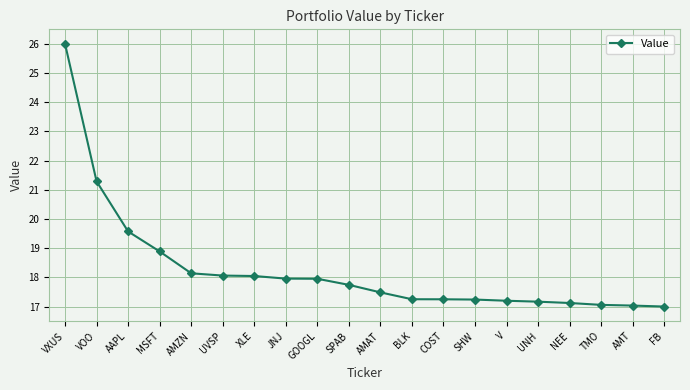

What is the difference between the second highest and second lowest values?

4.3